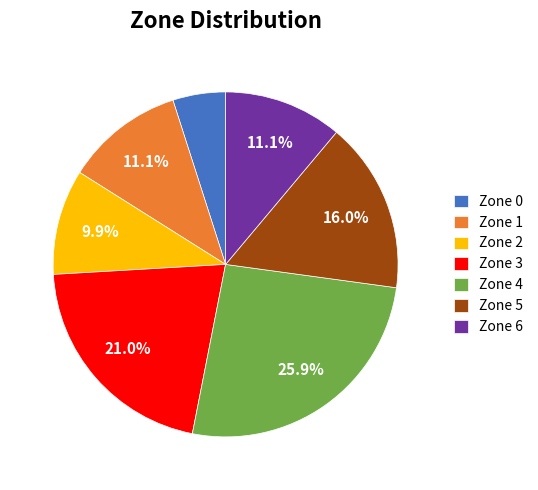

What percentage is the Zone 5 slice, to the nearest percent?

16%